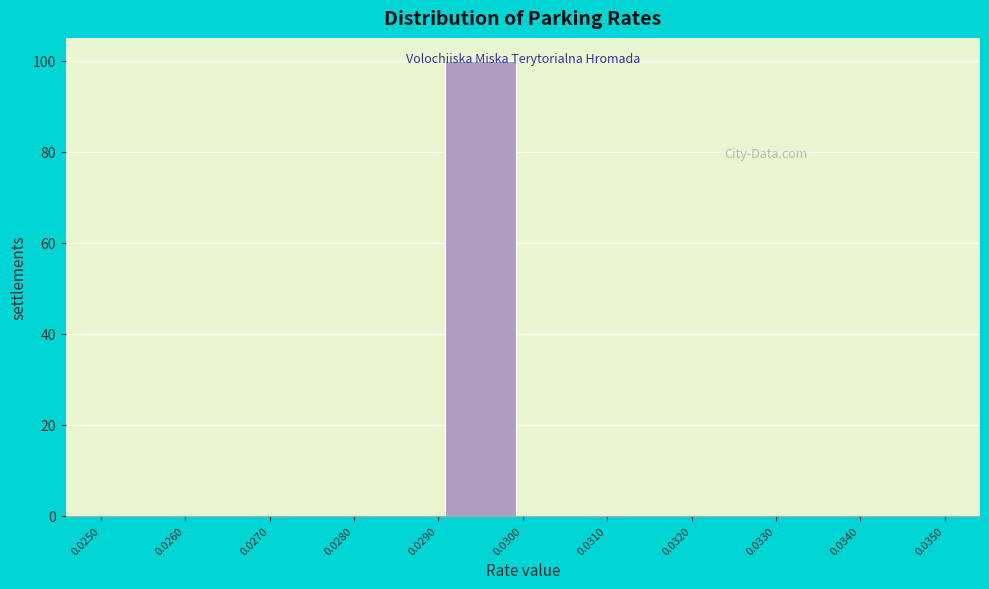

Reading left to right, list every bar in this chart as the range it spans on the x-axis followed by its height. The values are not printed on the chart, so give them approximately, as read against the axis.

0.0250 to 0.0260: 0
0.0260 to 0.0270: 0
0.0270 to 0.0280: 0
0.0280 to 0.0290: 0
0.0290 to 0.0300: 100
0.0300 to 0.0310: 0
0.0310 to 0.0320: 0
0.0320 to 0.0330: 0
0.0330 to 0.0340: 0
0.0340 to 0.0350: 0